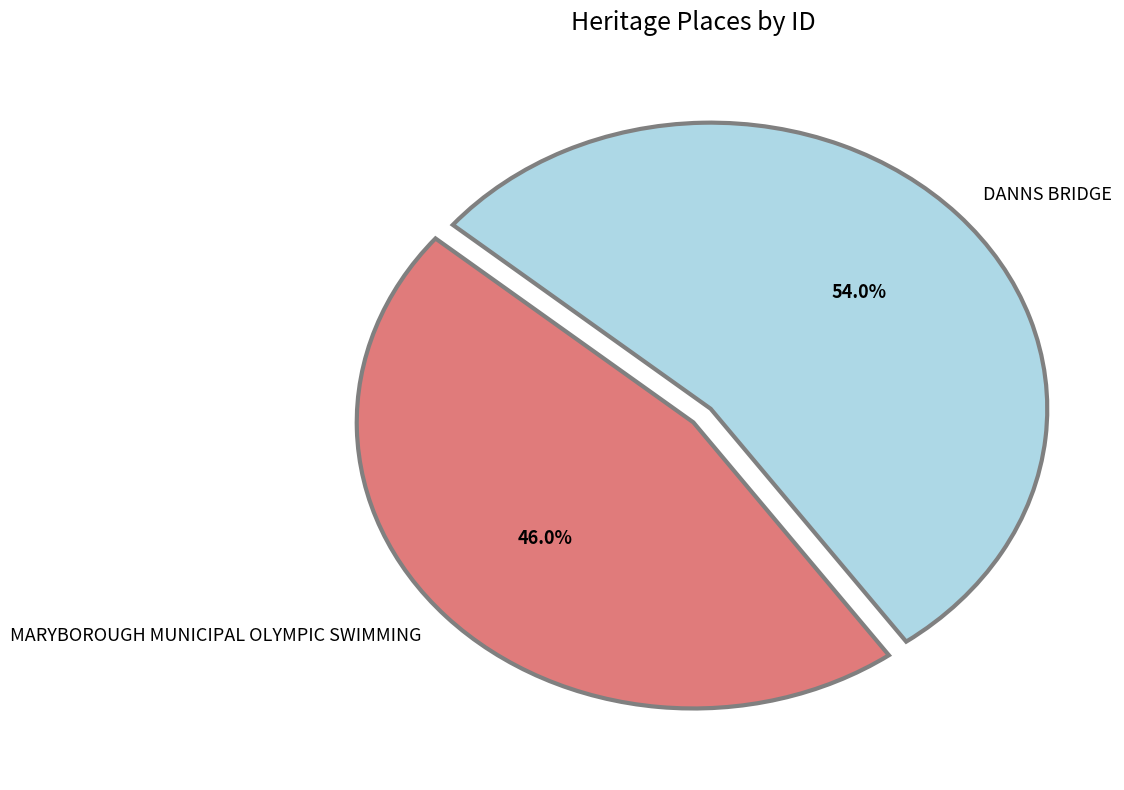

To the nearest percent, what is the difference between the largest and smallest slice percentages?

8%